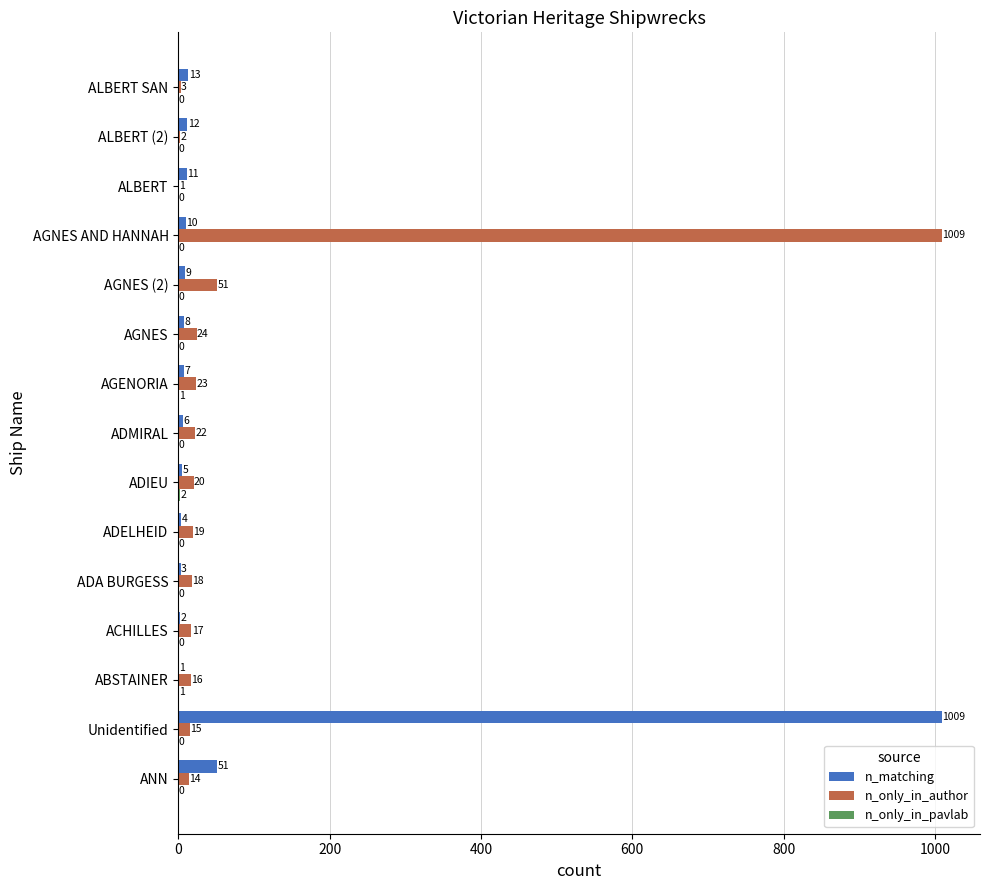

Between ADIEU and AGNES AND HANNAH, which series saw the biggest shift?

n_only_in_author